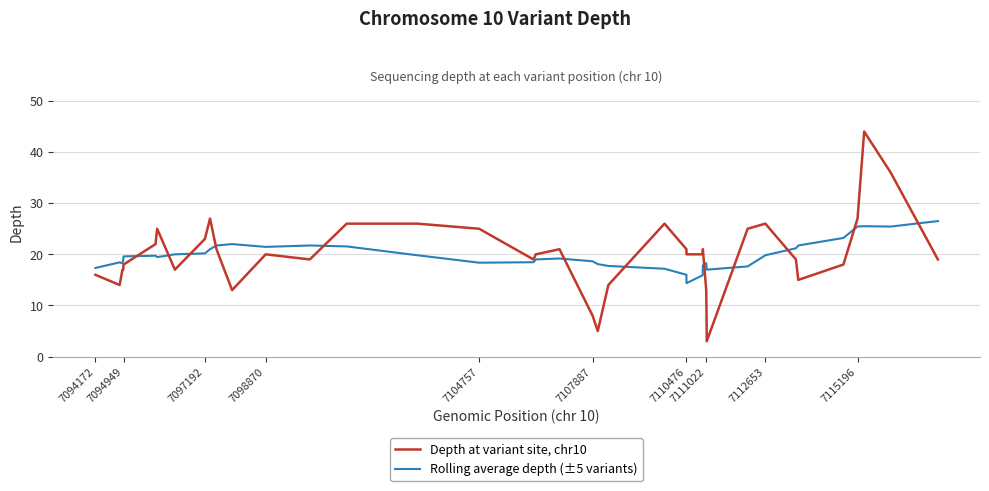

Rank the series by their maximum value, from highest to lowest.

Depth at variant site, chr10, Rolling average depth (±5 variants)